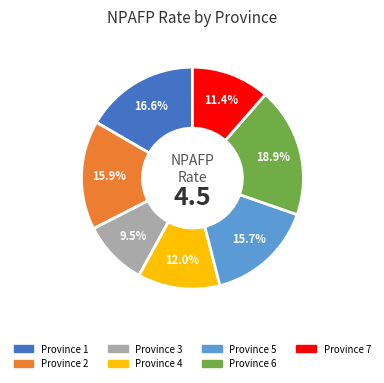

Which category has the smallest portion of the pie?

Province 3